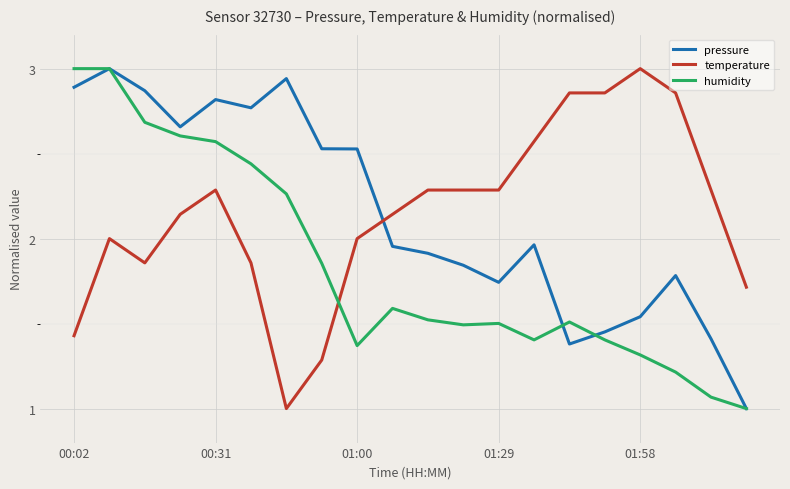

Which series ends up on top after the final intersection of temperature and humidity?

temperature